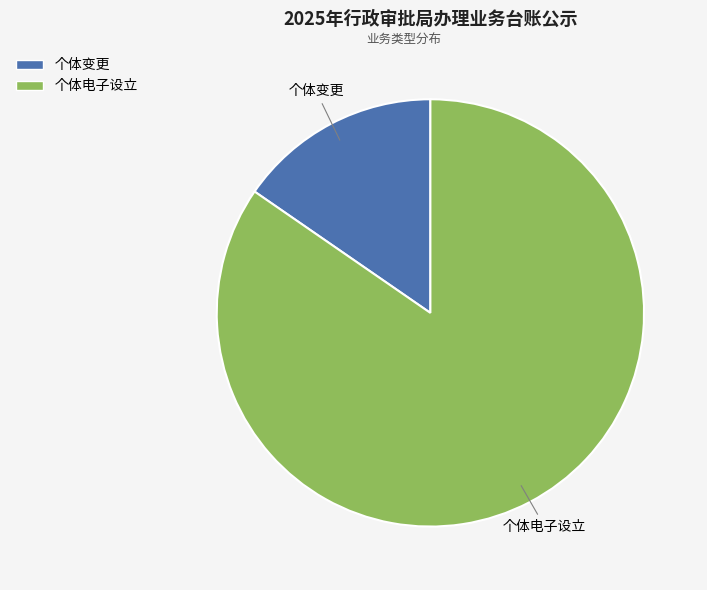

Is there a majority slice in this chart?

Yes